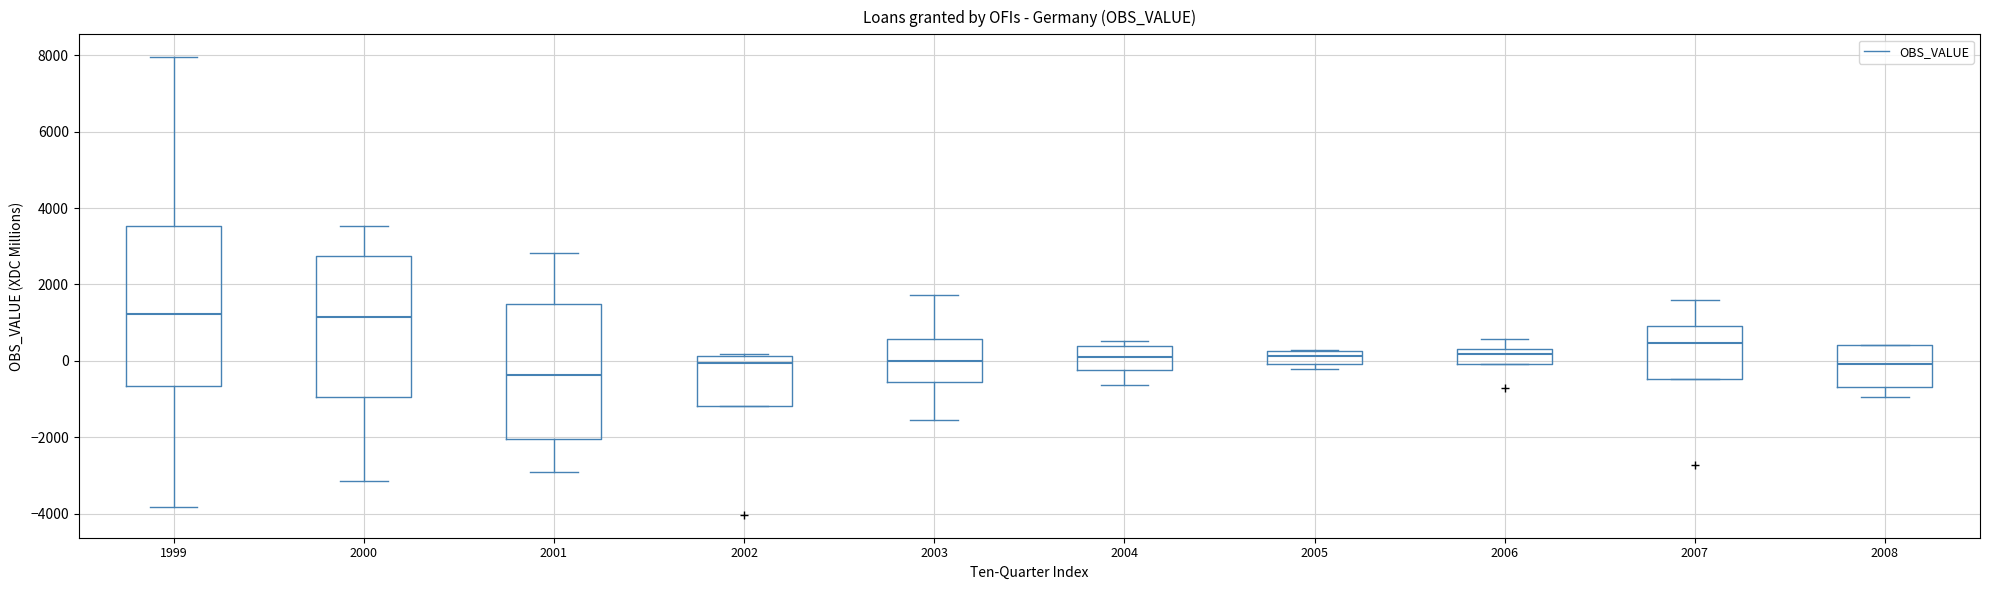

Where does the median line of the box at x = 2003 sit on the y-axis? The values are not printed on the chart, so give them approximately, as read against the axis.

0